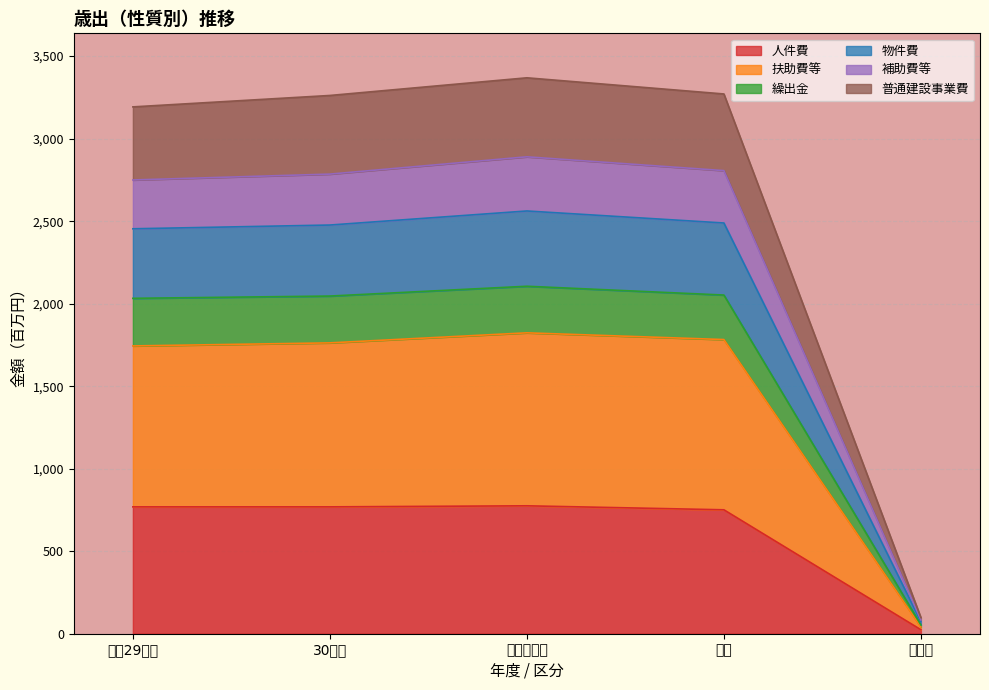

What is the label of the 4th point from the right?

30年度